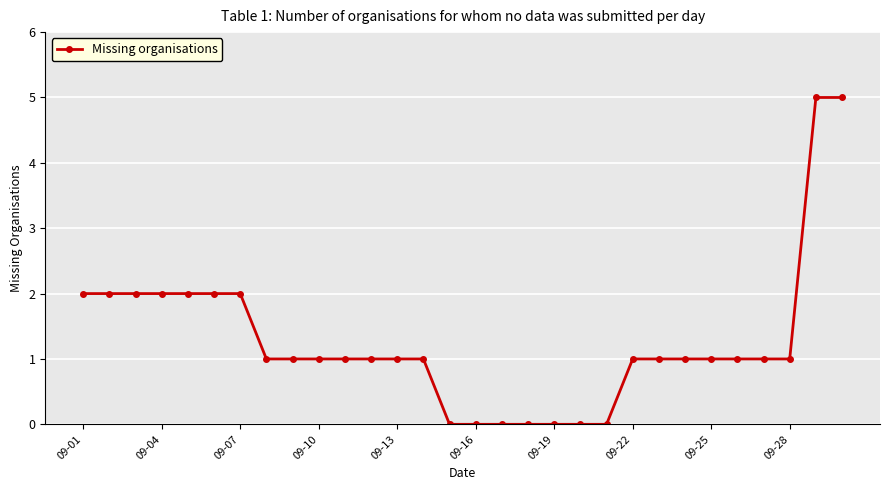

How many series are shown in this chart?

1